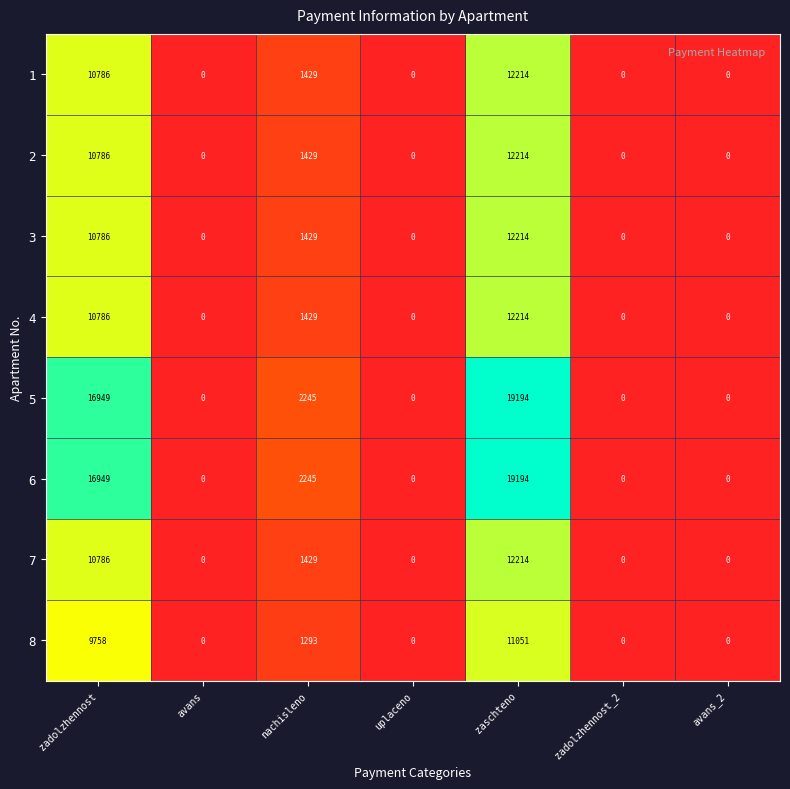

What is the maximum value shown in the chart?

19194